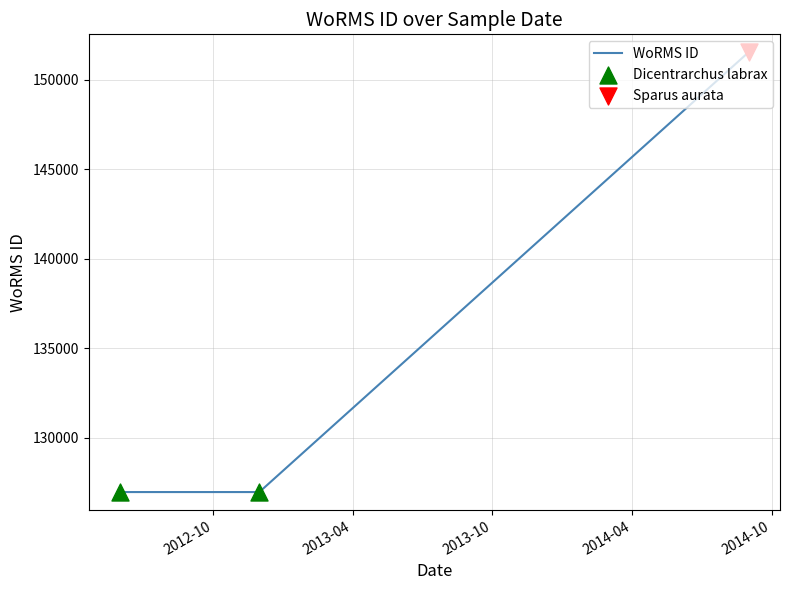

What is the greatest value displayed?

151523